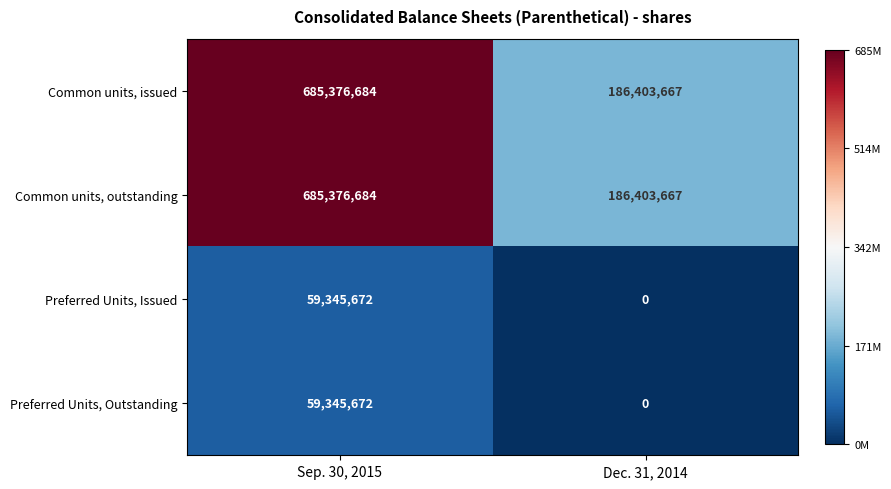

What is the spread (max minus min) of values at Dec. 31, 2014?

186403667